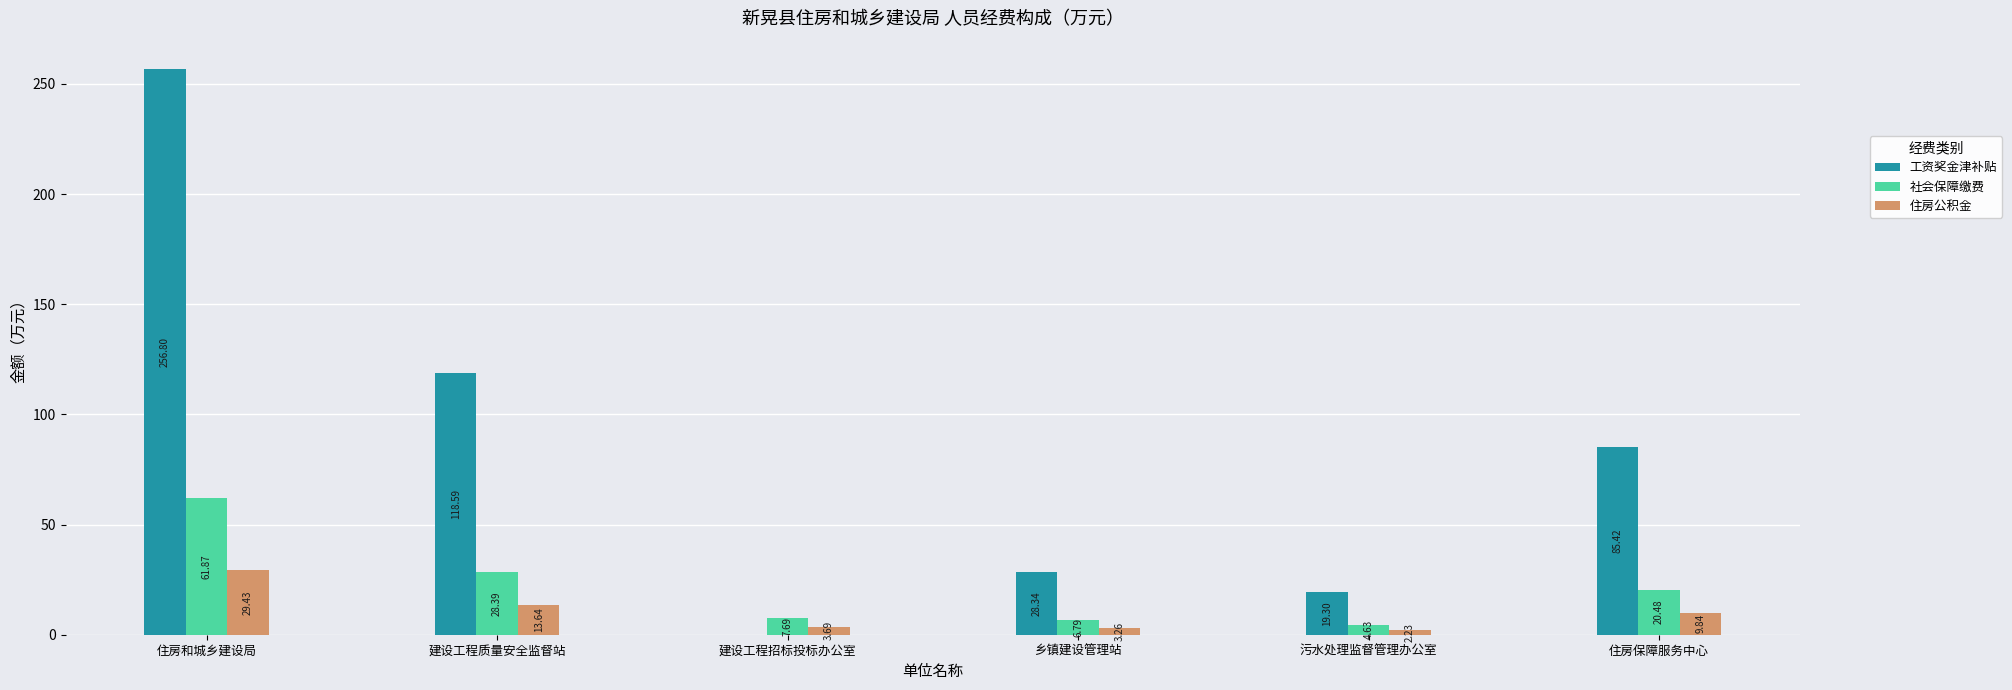

How many values in the 工资奖金津补贴 series exceed 85?

3